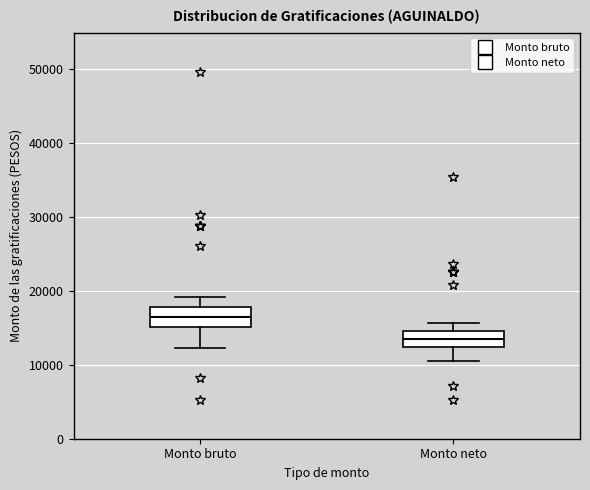

Reading left to right, read every box against the y-axis: the position of its median line, the range the box covers, and the ends of its whiskers. The values are not printed on the chart, so give them approximately, as read against the axis.

Monto bruto: median 16000, box 15000 to 18000, whiskers 12000 to 19000
Monto neto: median 13000, box 12000 to 15000, whiskers 11000 to 16000